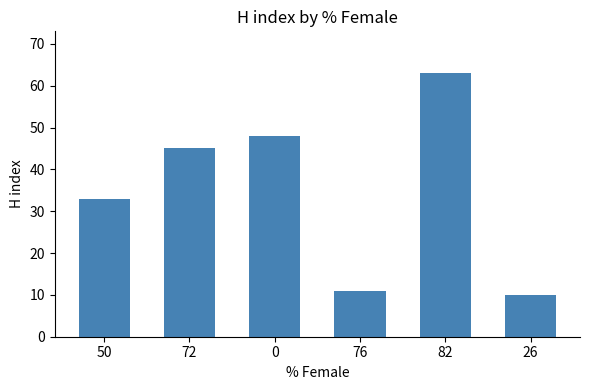

Reading left to right, list all the values displayed in this chart.

50=33	72=45	0=48	76=11	82=63	26=10